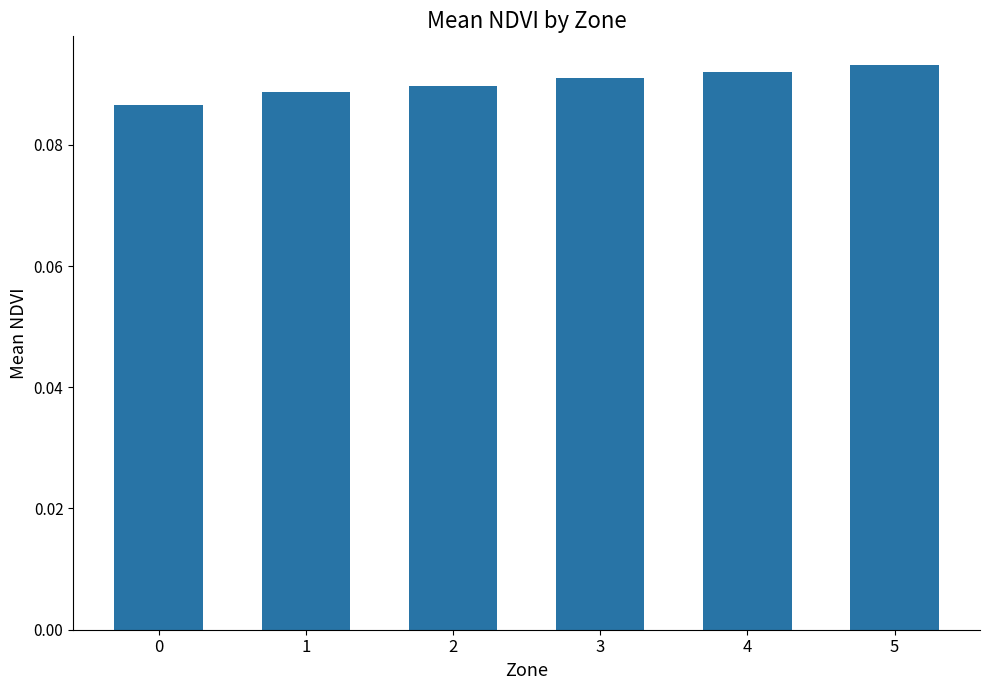

Count the number of data series in this chart.

1